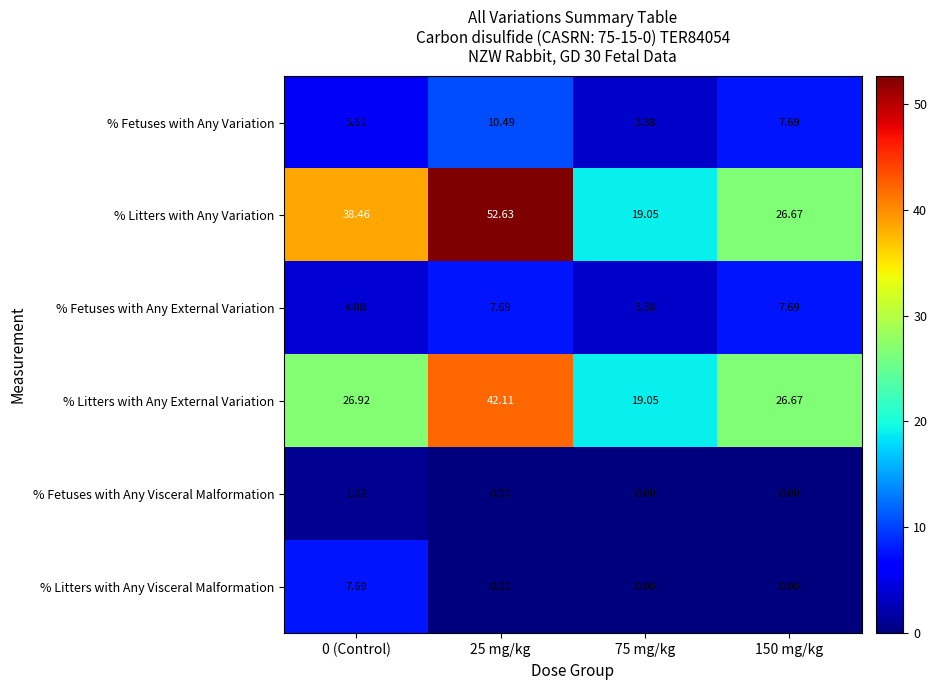

Which series has the largest total across all categories?

% Litters with Any Variation